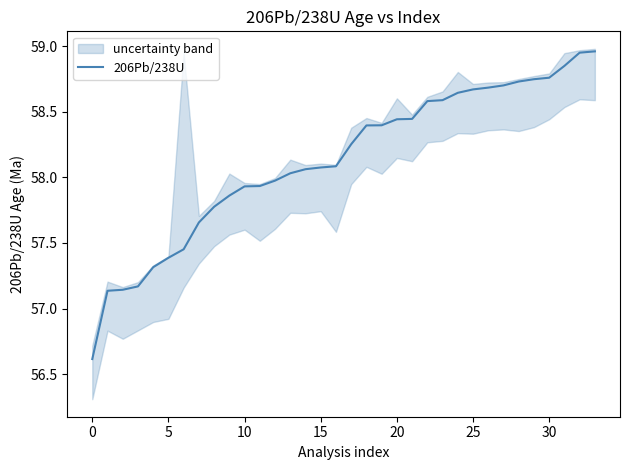

True or false: the data shows 15.6 at 23.

False